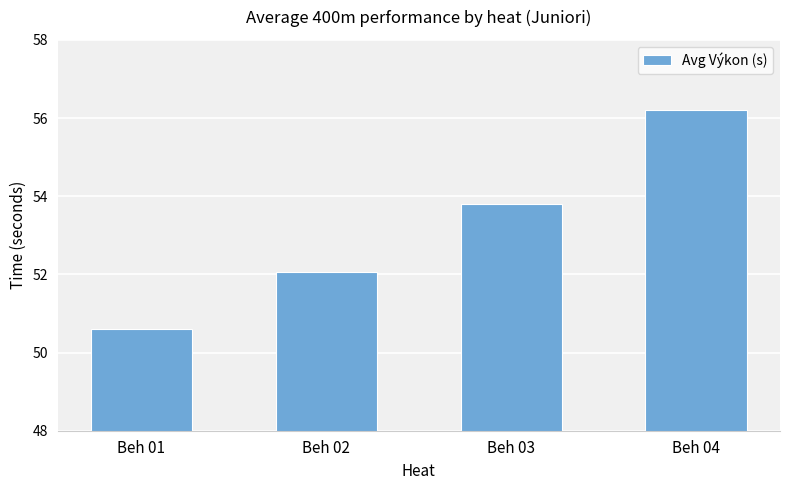

How many data points are less than 53?

2